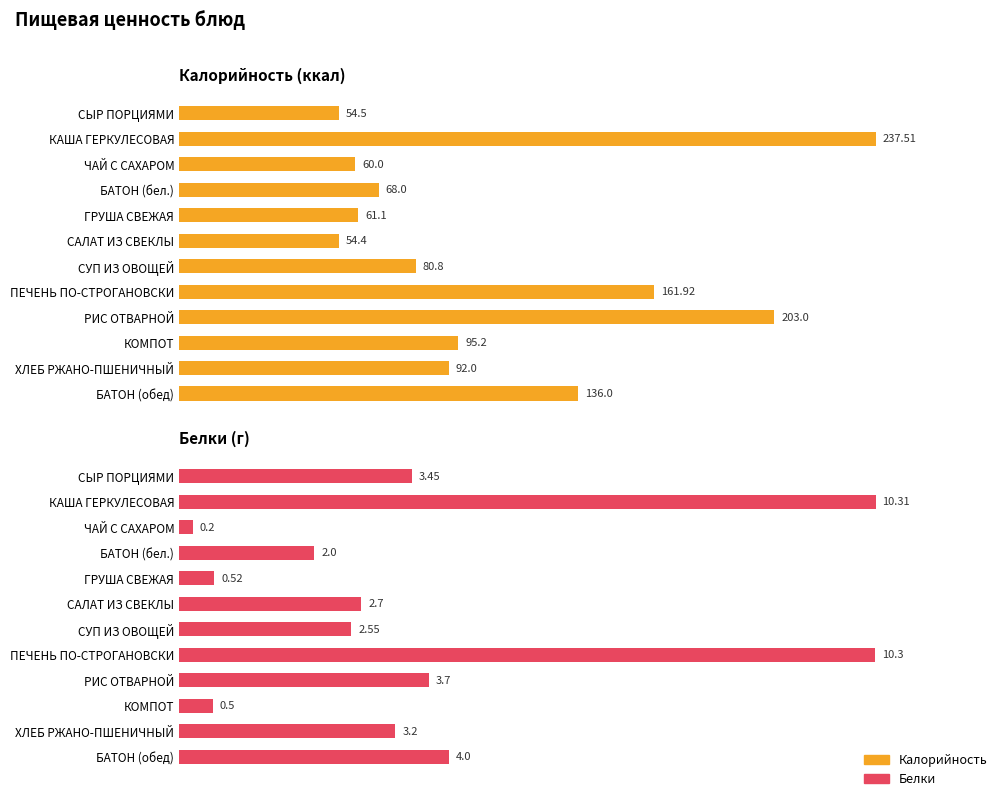

List the series in order of their peak value, highest first.

Калорийность, Белки